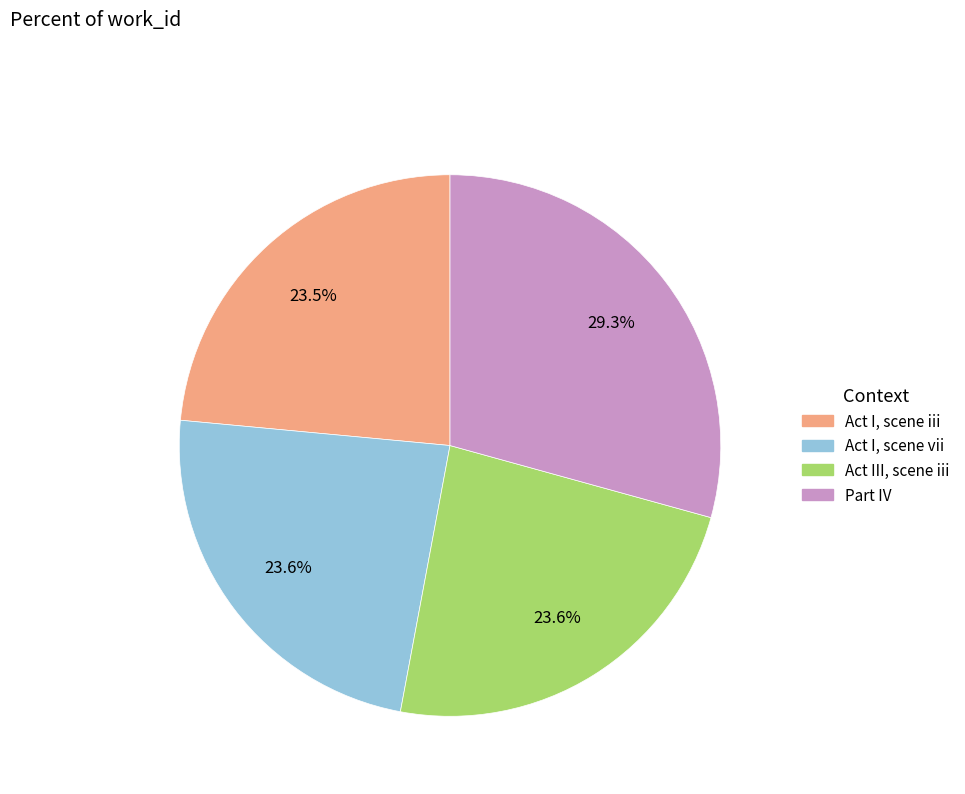

Count the number of slices in the pie.

4